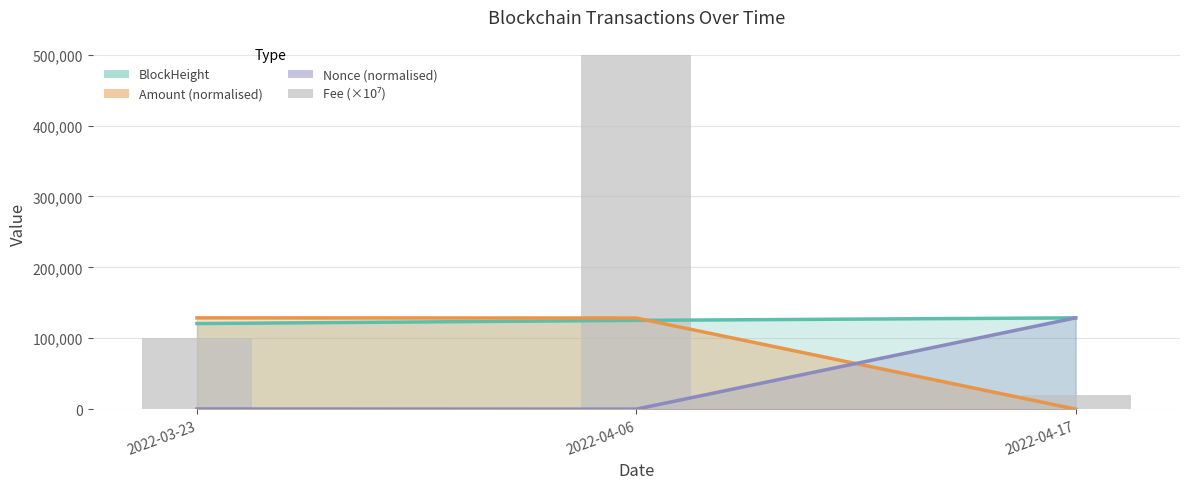

What position from the right is 2022-03-23?

3